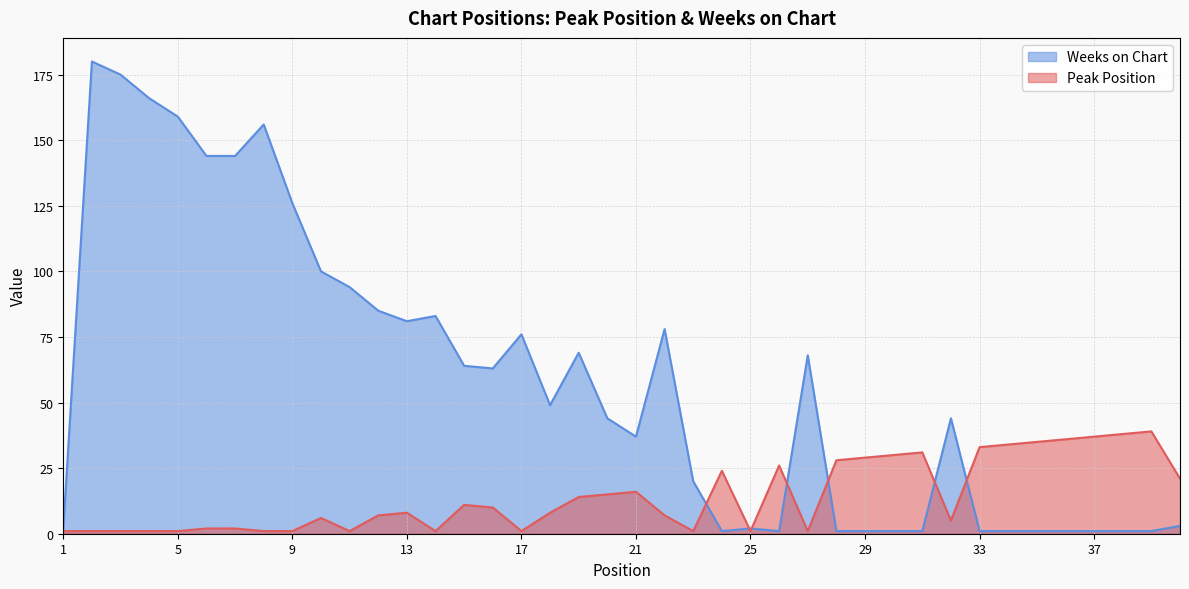

Where is the first local minimum for Weeks on Chart?

13